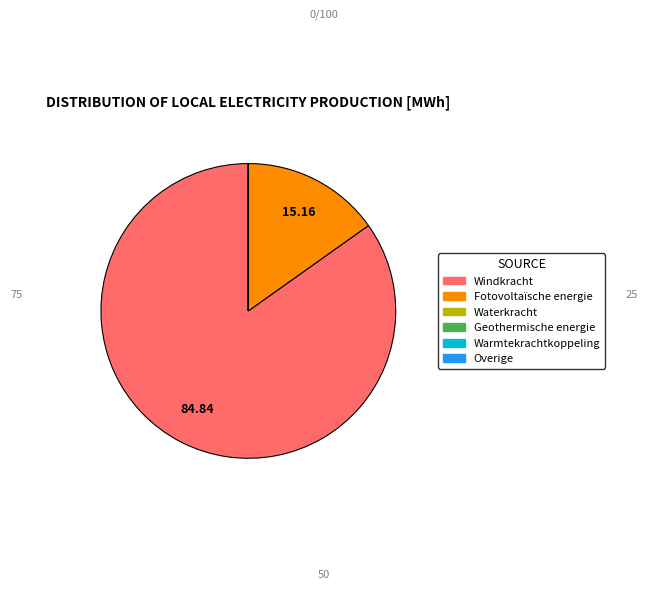

Does any single category account for the majority?

Yes